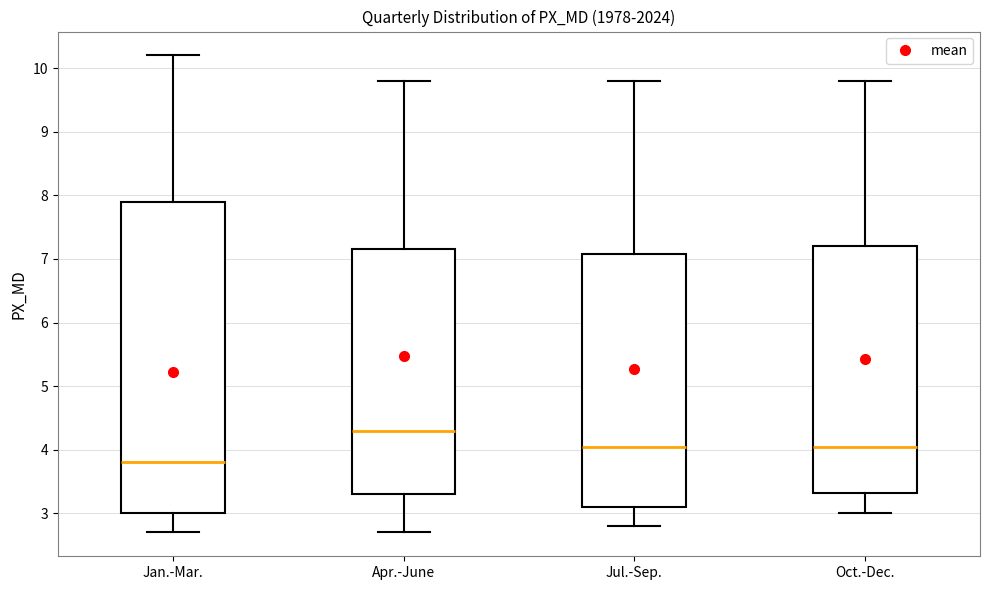

Which box's median line is the lowest?

Jan.-Mar.